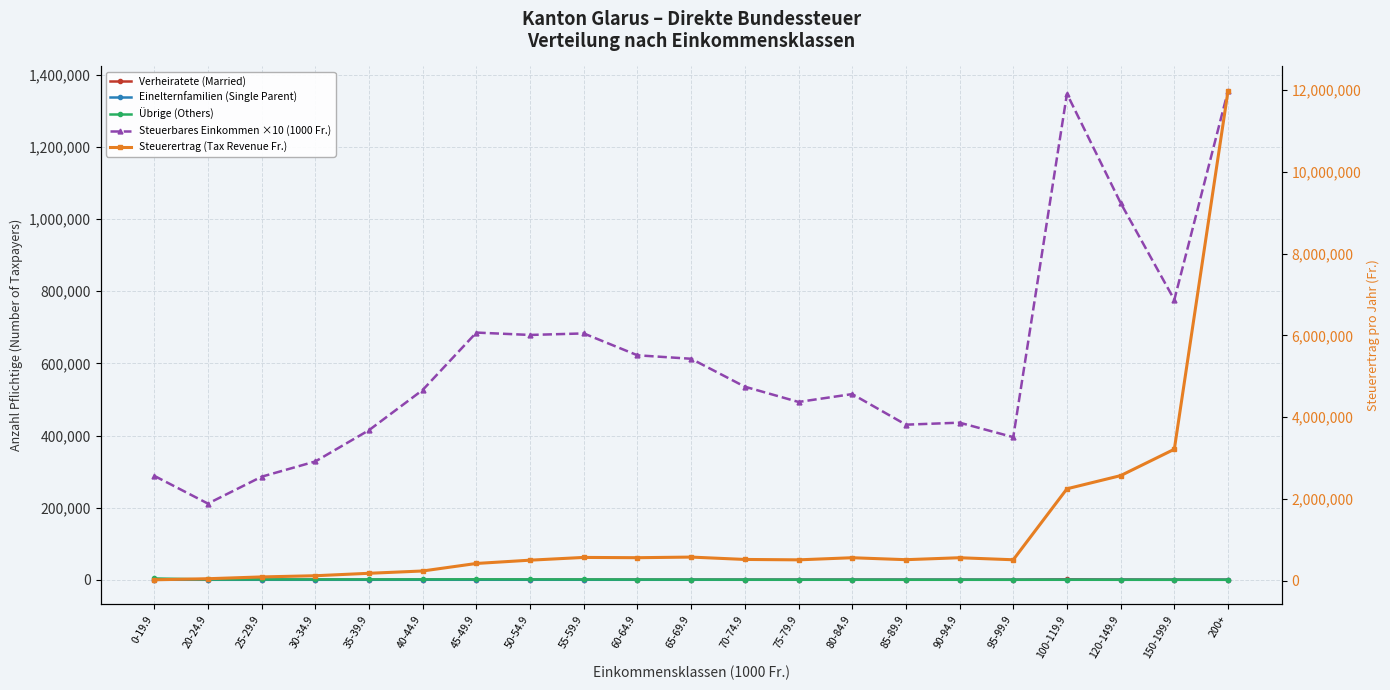

True or false: Steuerbares Einkommen ×10 (1000 Fr.) has more than 2 interior local peaks.

True